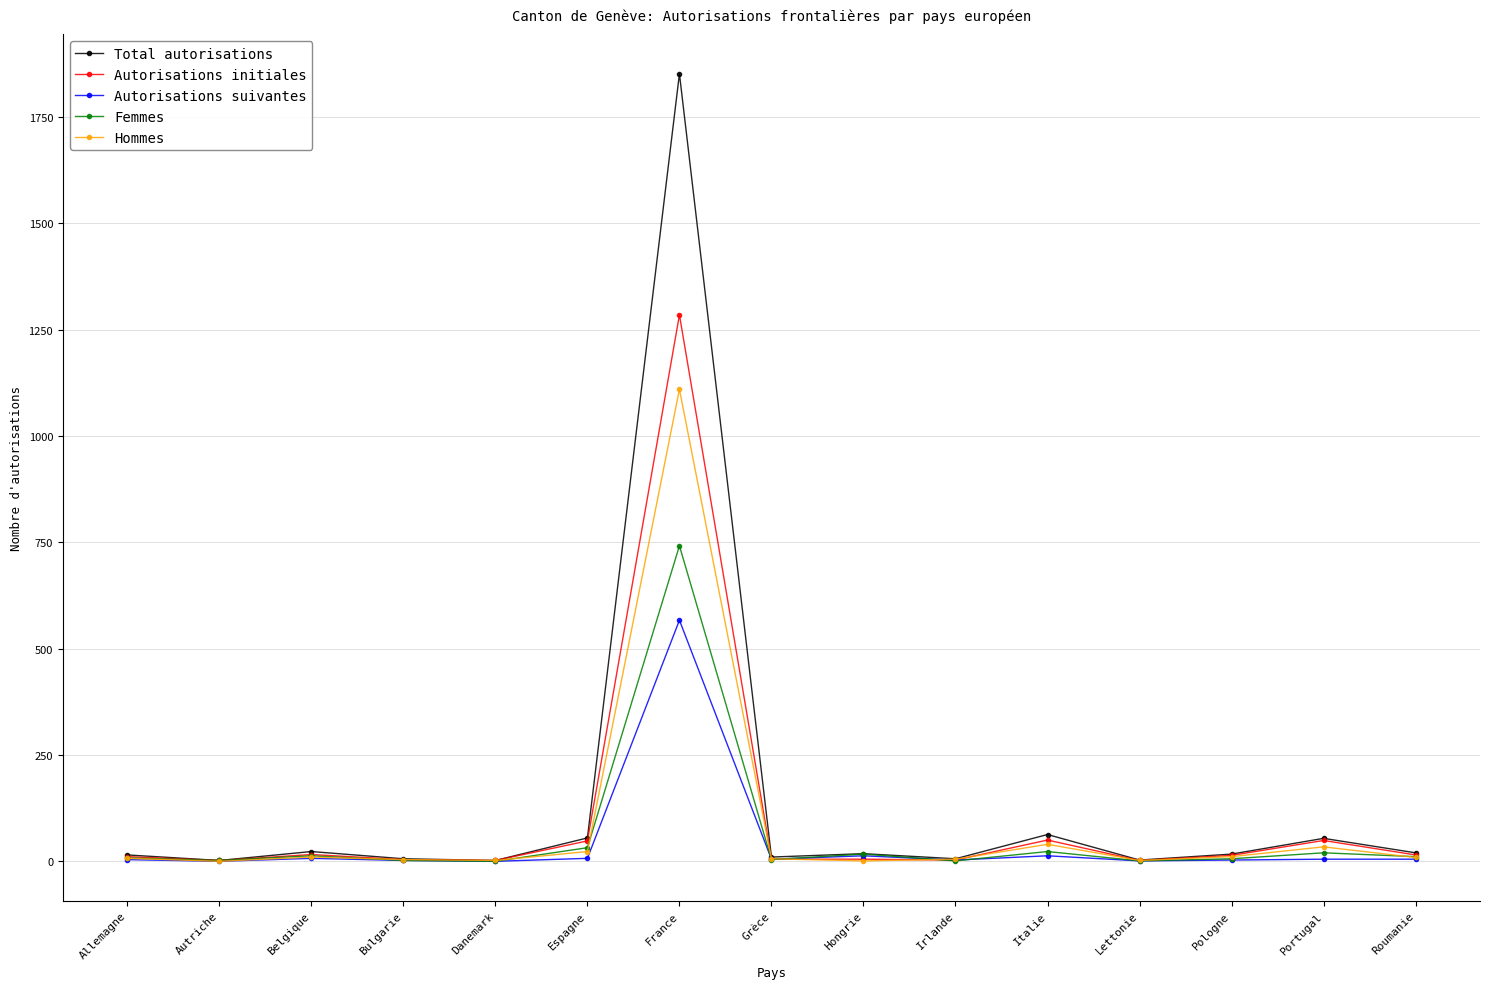

What is the value of the Hommes point at the 9th from the left?

1